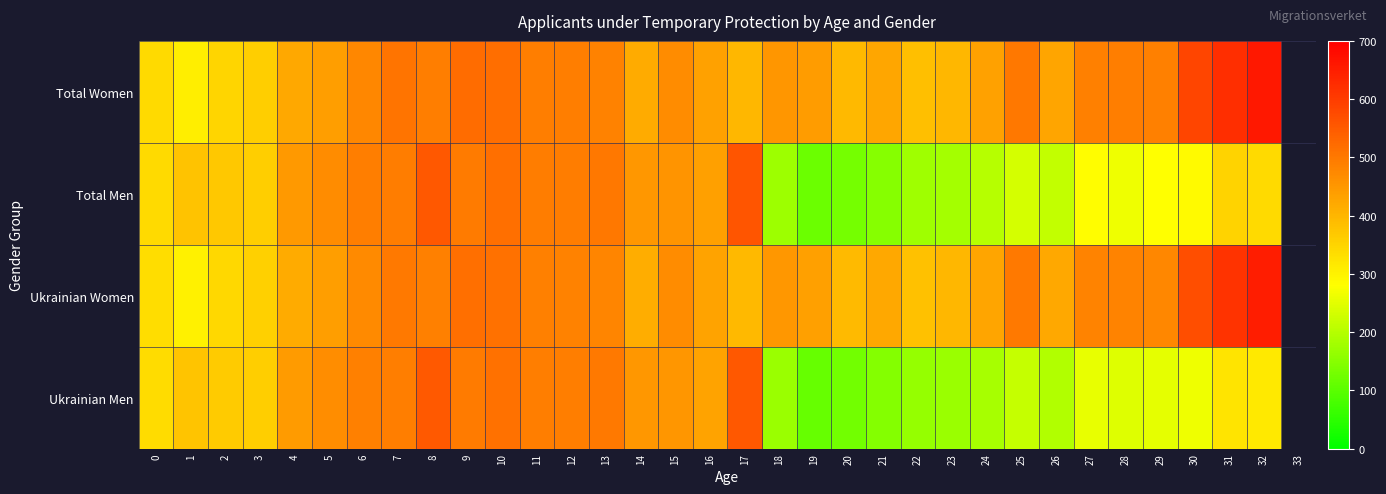

The value of Total Men at 11 is 761.1. True or false?

False